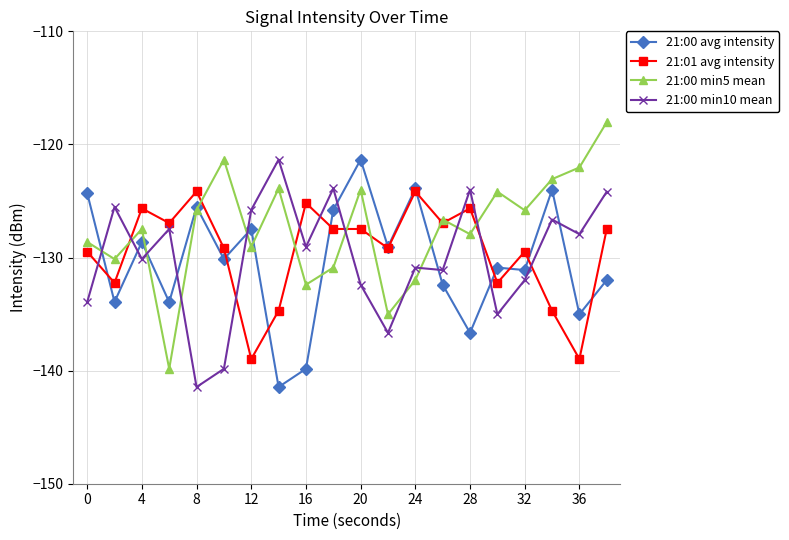

Which series ends up on top after the final intersection of 21:01 avg intensity and 21:00 min10 mean?

21:00 min10 mean